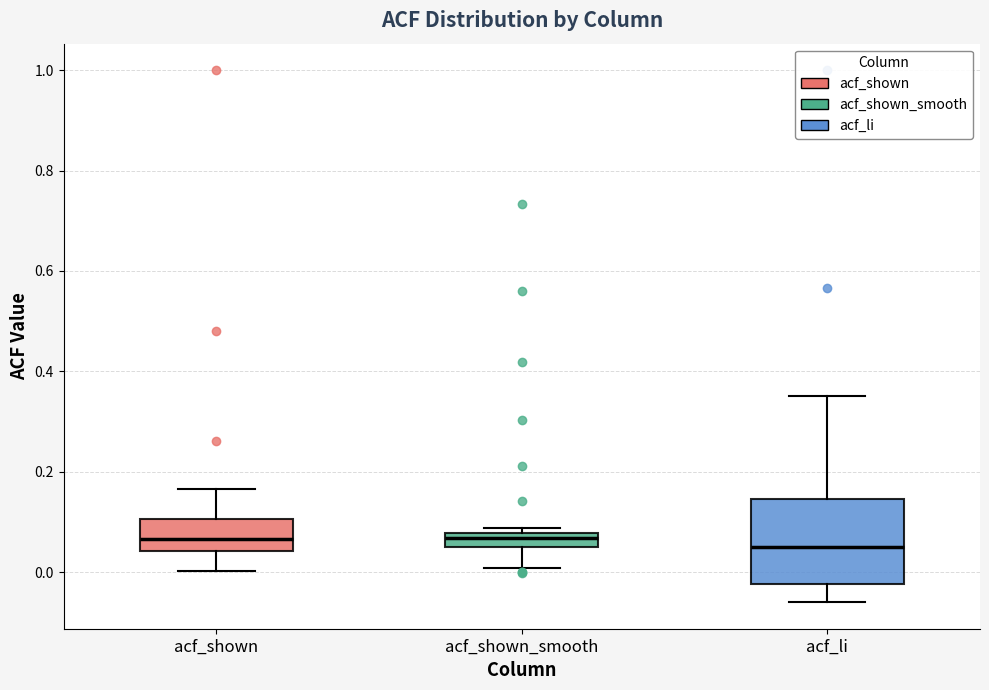

Which box is the tallest, from its lower edge to its upper edge?

acf_li